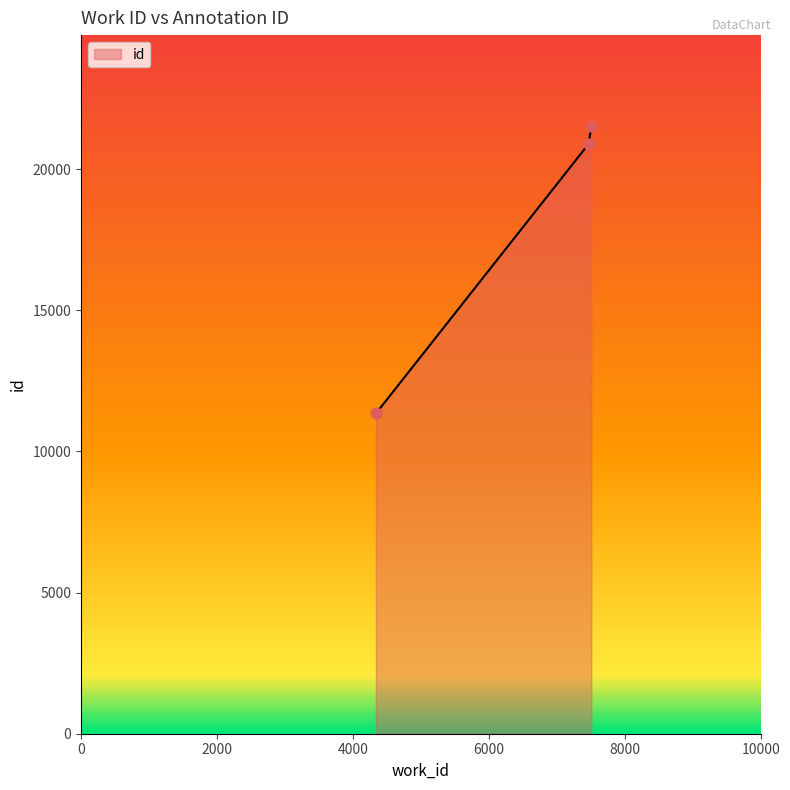

What is the maximum value shown in the chart?

21523